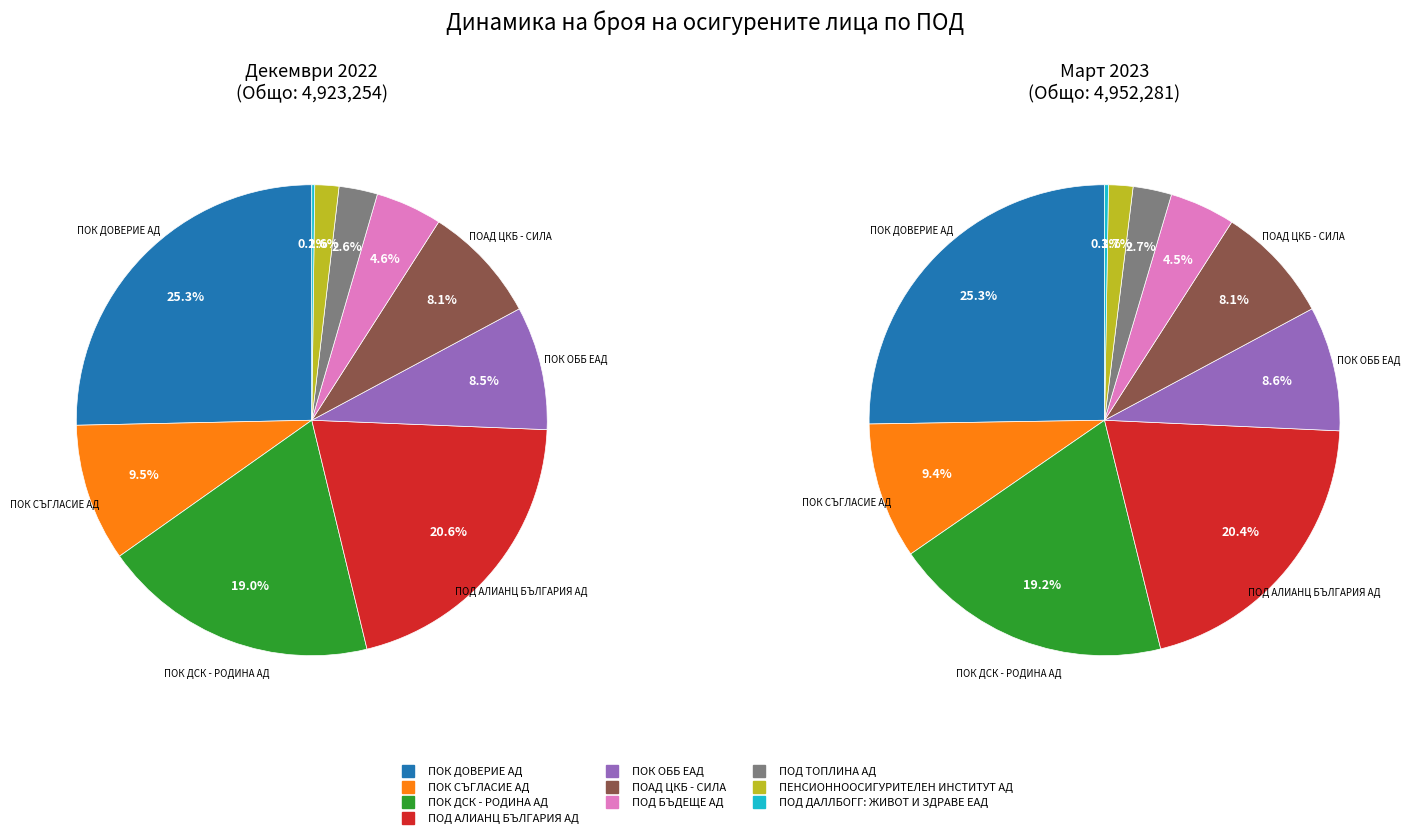

To the nearest percent, what is the difference between the ПОД АЛИАНЦ БЪЛГАРИЯ АД and ПЕНСИОННООСИГУРИТЕЛЕН ИНСТИТУТ АД slice percentages?

19%